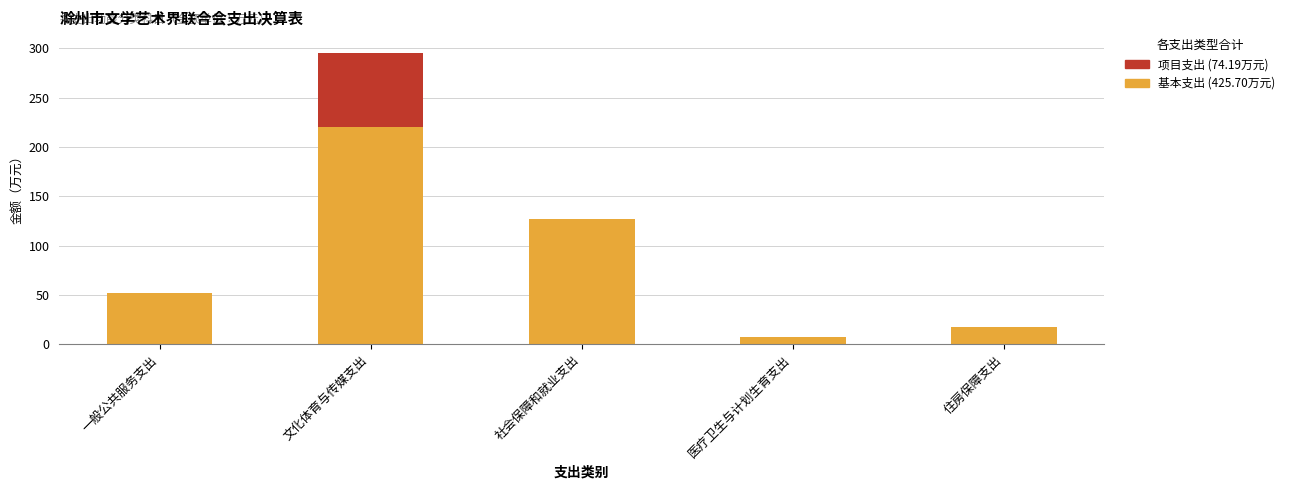

What is the total value across all series at 住房保障支出?

18.0